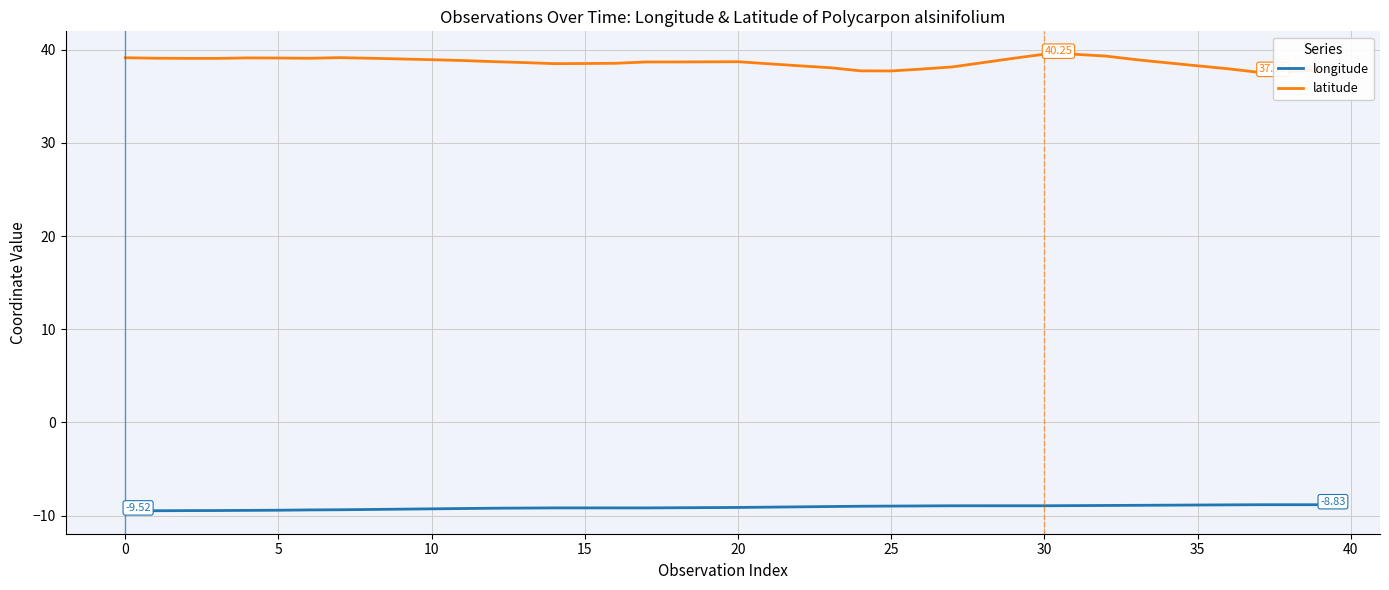

What is the difference between the maximum and second lowest values in the latitude series?

1.9